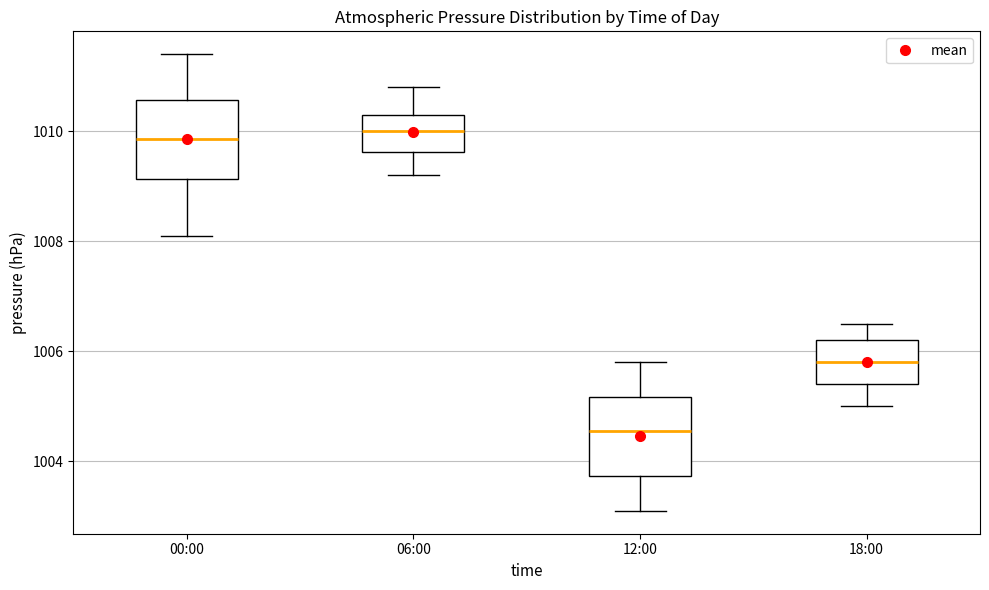

Which box's median line is the lowest?

12:00